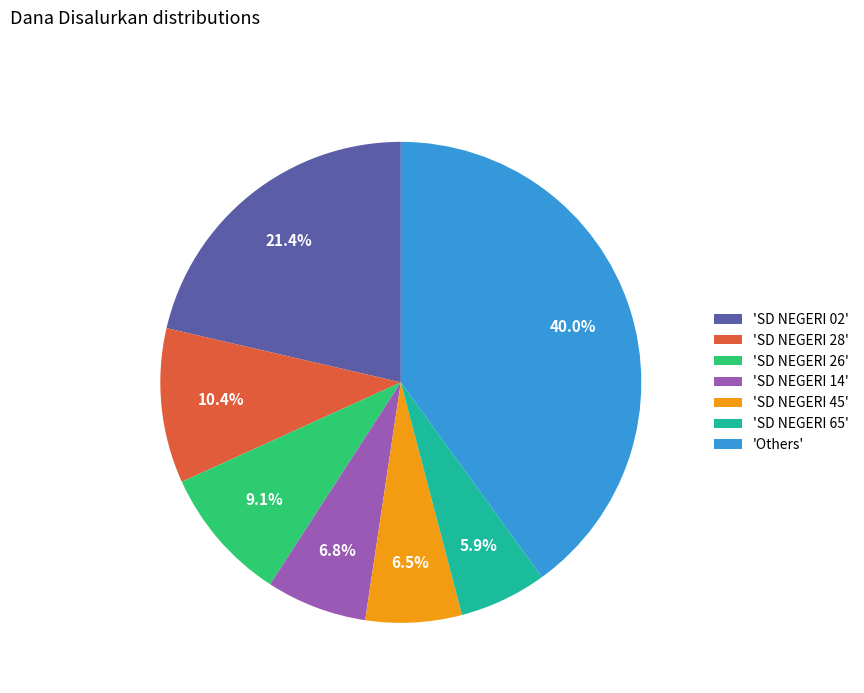

Is there a majority slice in this chart?

No